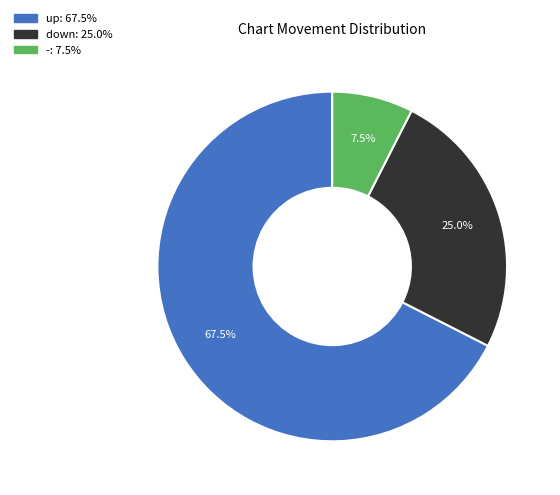

Is it true that up is 51% of the pie?

False